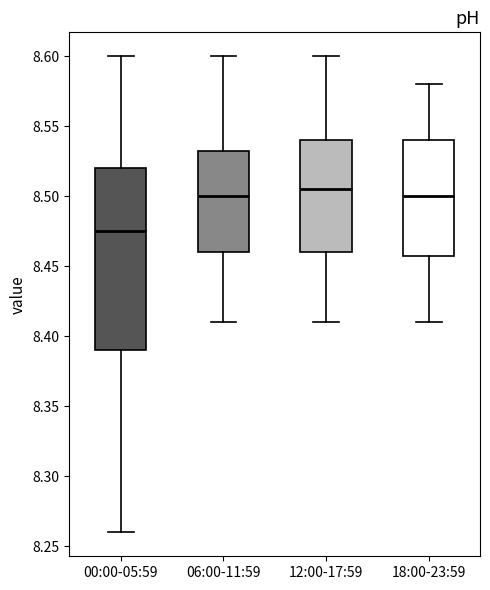

Which box has the lowest median line?

00:00-05:59